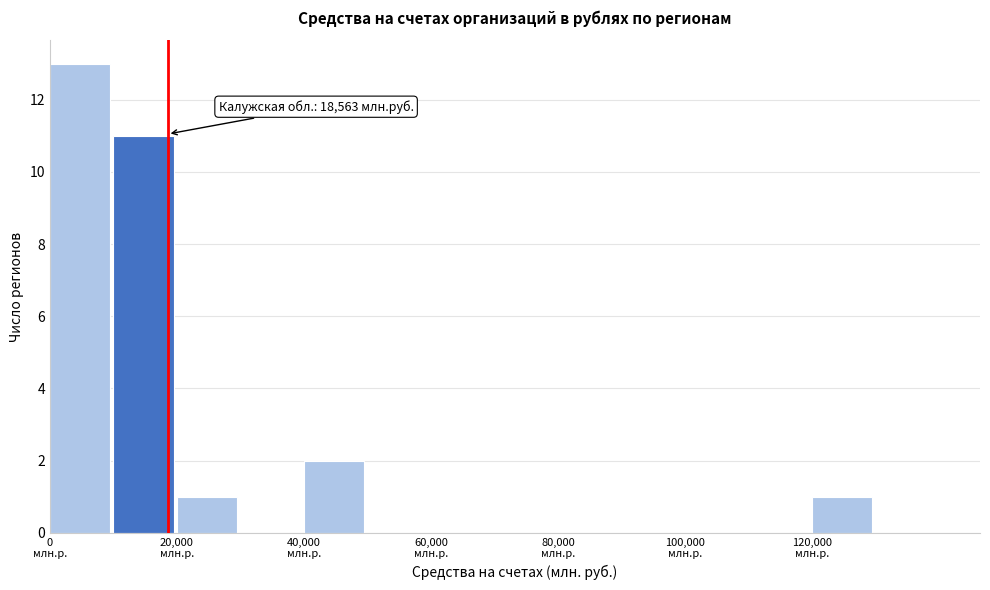

Over which range of the x-axis is the bar tallest?

0 to 10000